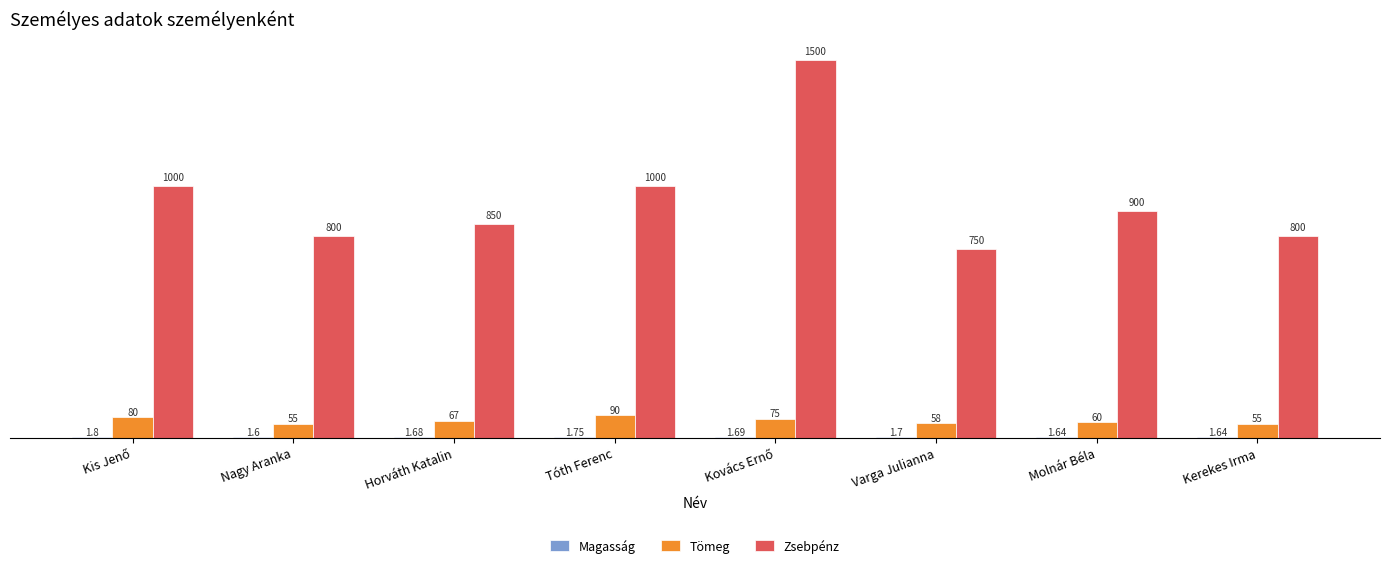

What is the average value of the Tömeg series?

67.5